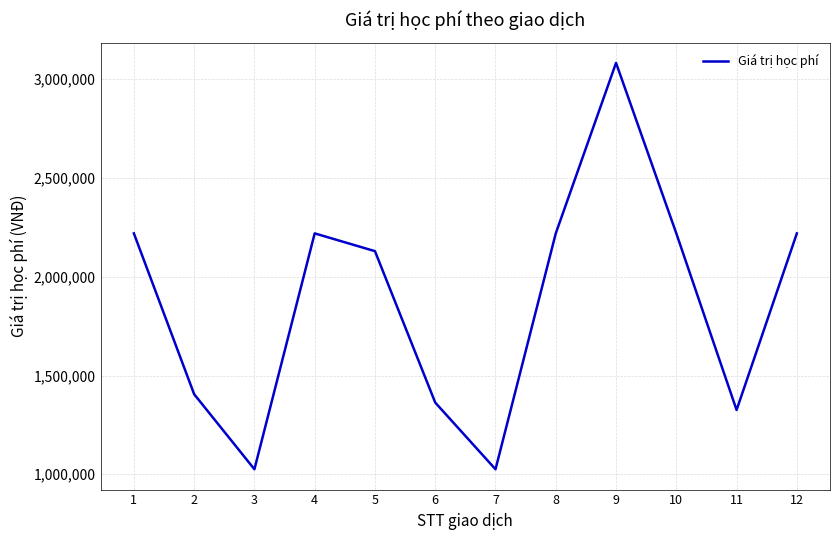

What is the approximate value at 1, to the nearest 100?

2219400